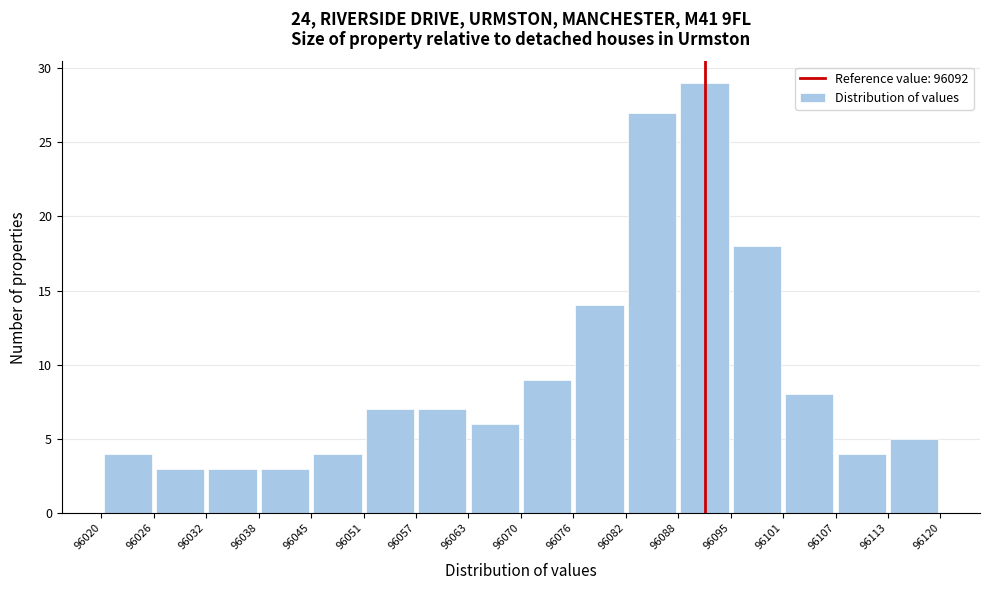

What is the height of the bar covering 96038 to 96045 on the x-axis? The values are not printed on the chart, so give them approximately, as read against the axis.

3